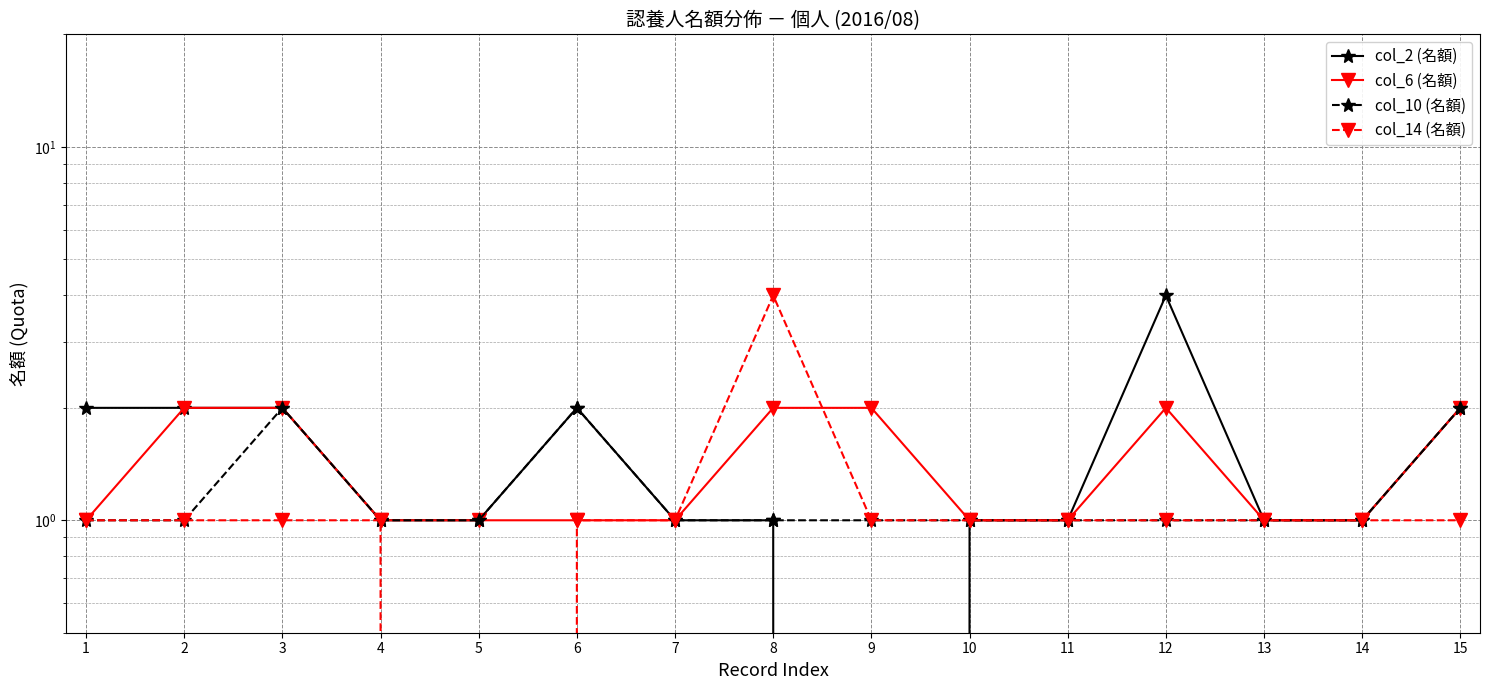

How many data points does each series have?

15